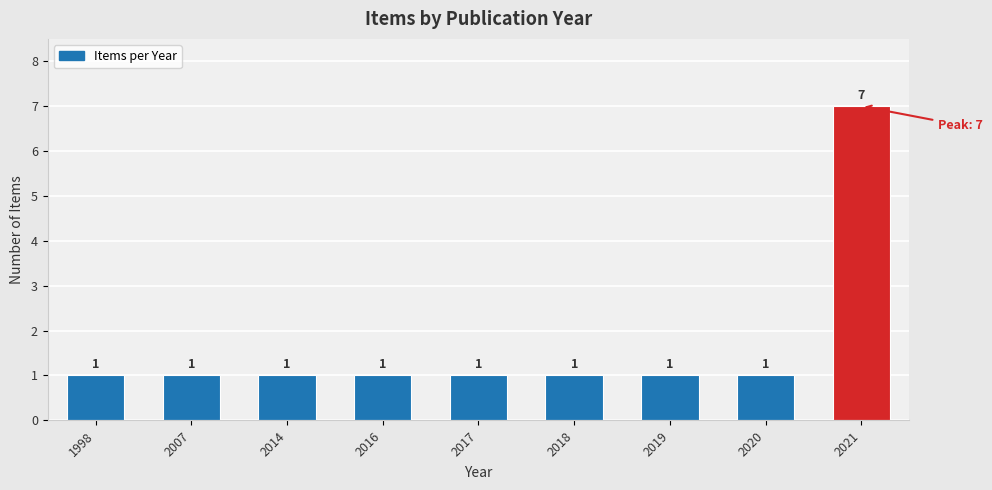

What is the greatest value displayed?

7